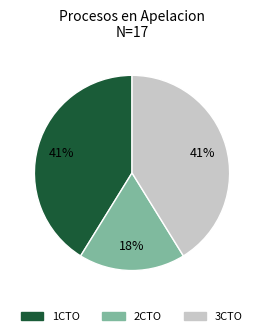

Does any single category account for the majority?

No